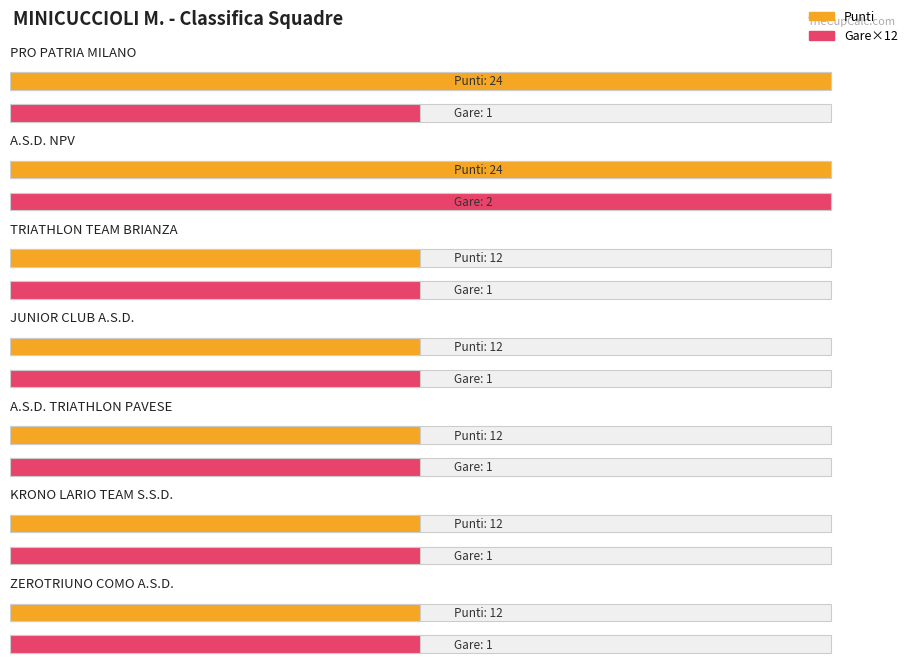

What is the difference between the second highest and minimum values in the Average utilization series?

12